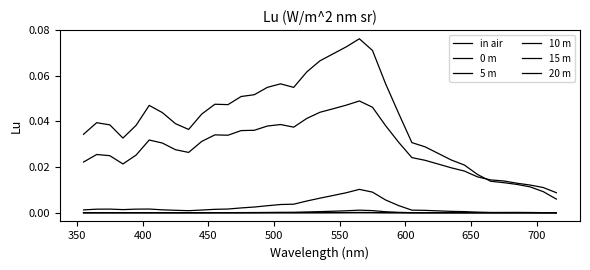

Does the chart have visible grid lines?

No